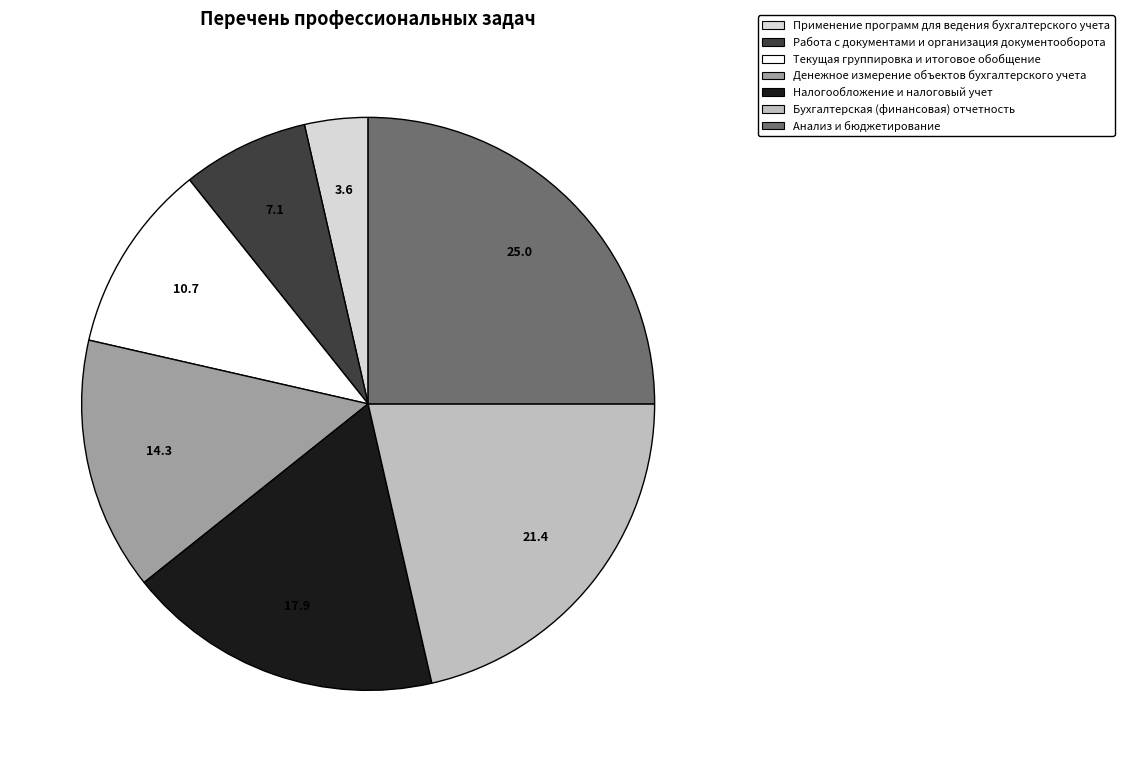

Which slice is the smallest?

Применение программ для ведения бухгалтерского учета